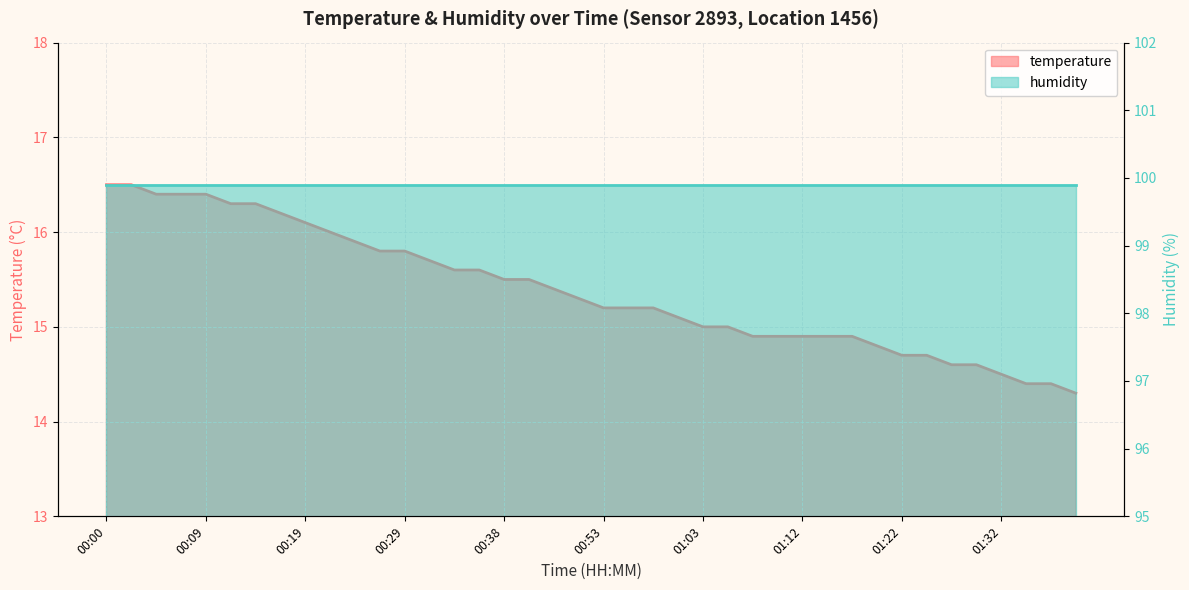

How many data points does each series have?

40